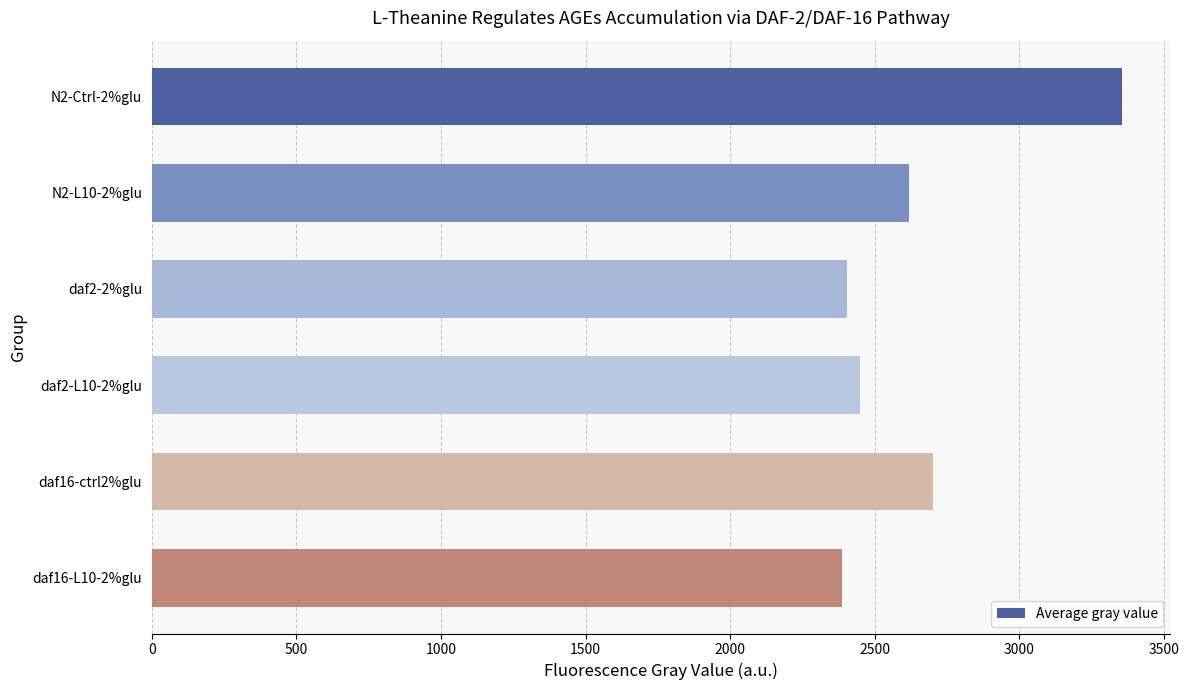

At which label is the value closest to 2870?

daf16-ctrl2%glu